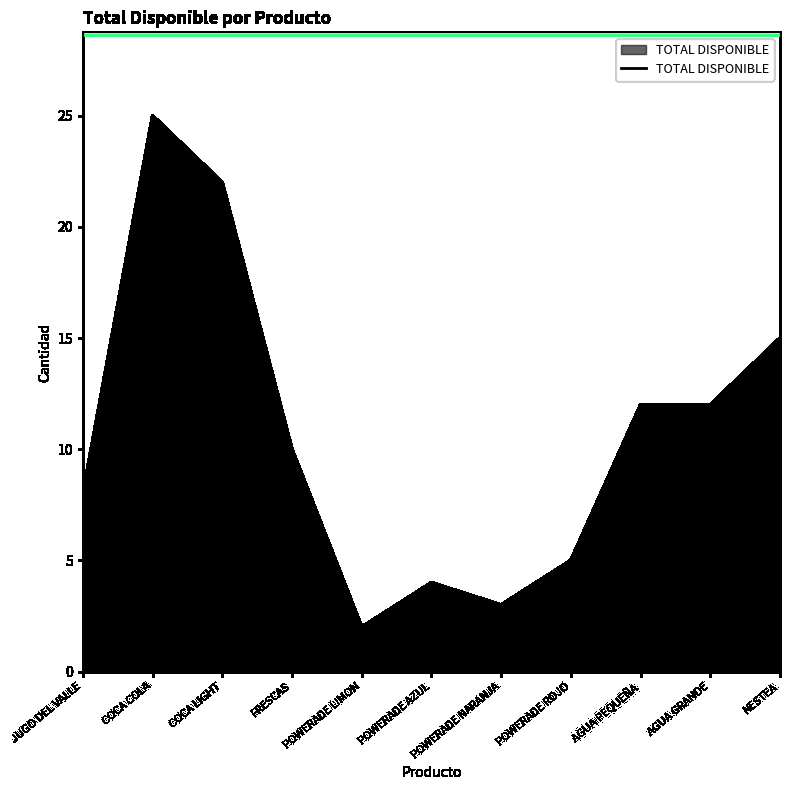

What position from the left is POWERADE NARANJA?

7